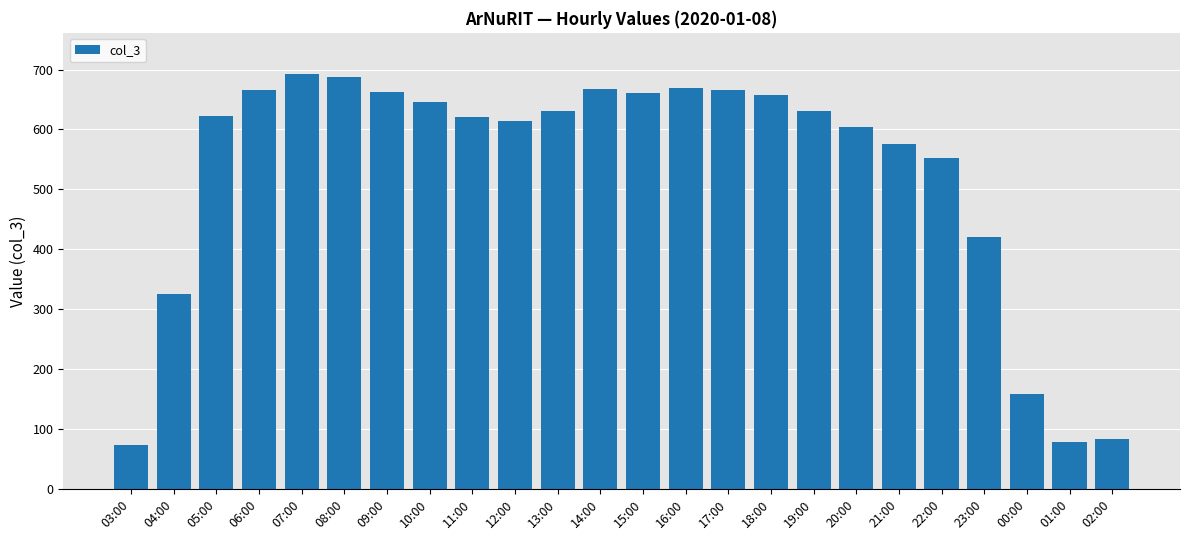

True or false: the data shows 548 at 04:00.

False